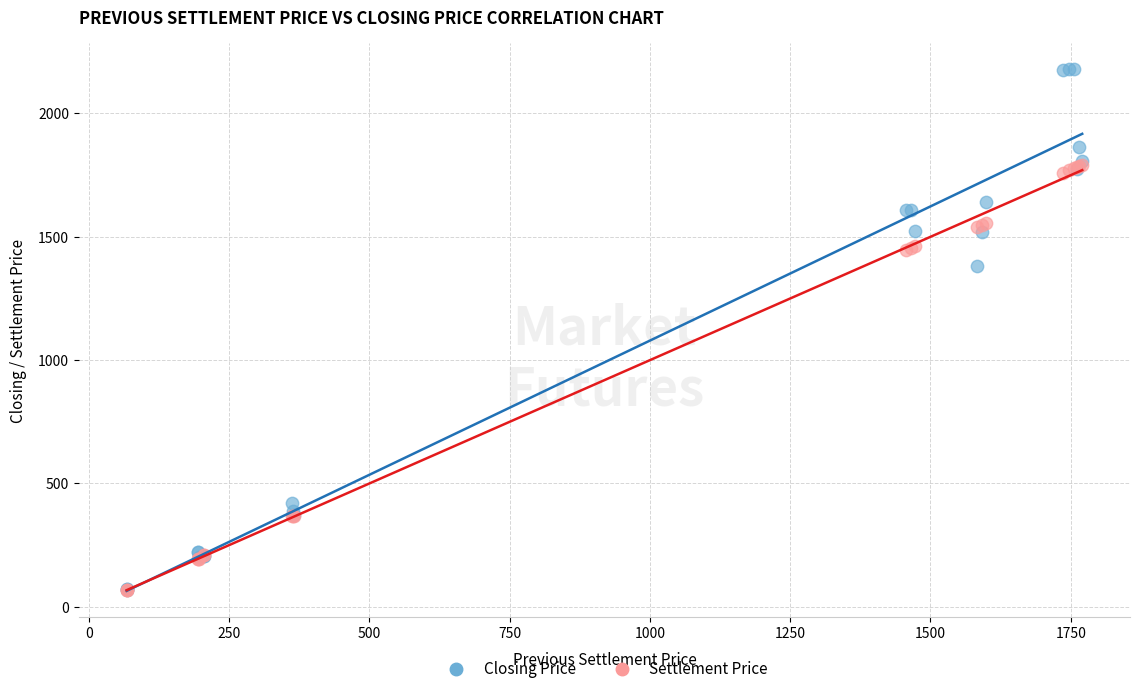

What are all the series names shown in the legend?

Closing Price, Settlement Price